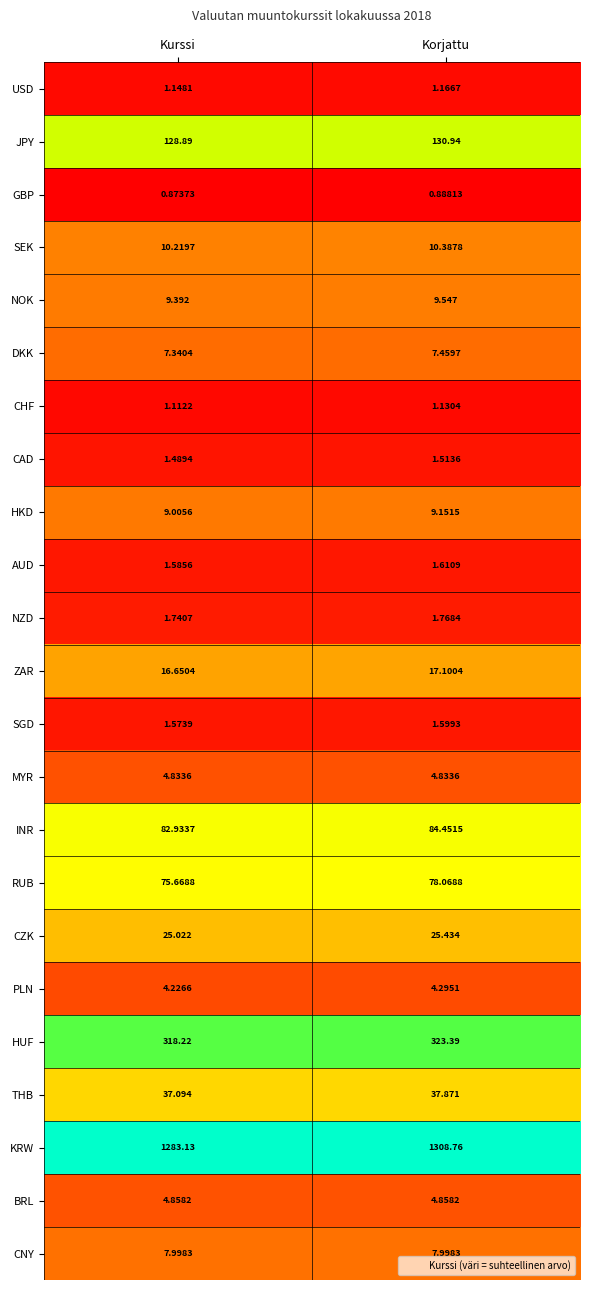

At Korjattu, list the series in order from largest to smallest.

KRW, HUF, JPY, INR, RUB, THB, CZK, ZAR, SEK, NOK, HKD, CNY, DKK, BRL, MYR, PLN, NZD, AUD, SGD, CAD, USD, CHF, GBP